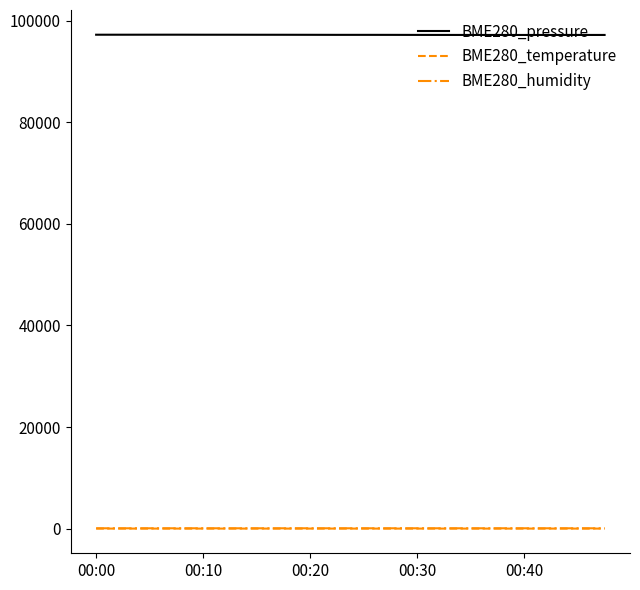

Which series has the largest range (max minus min)?

BME280_pressure